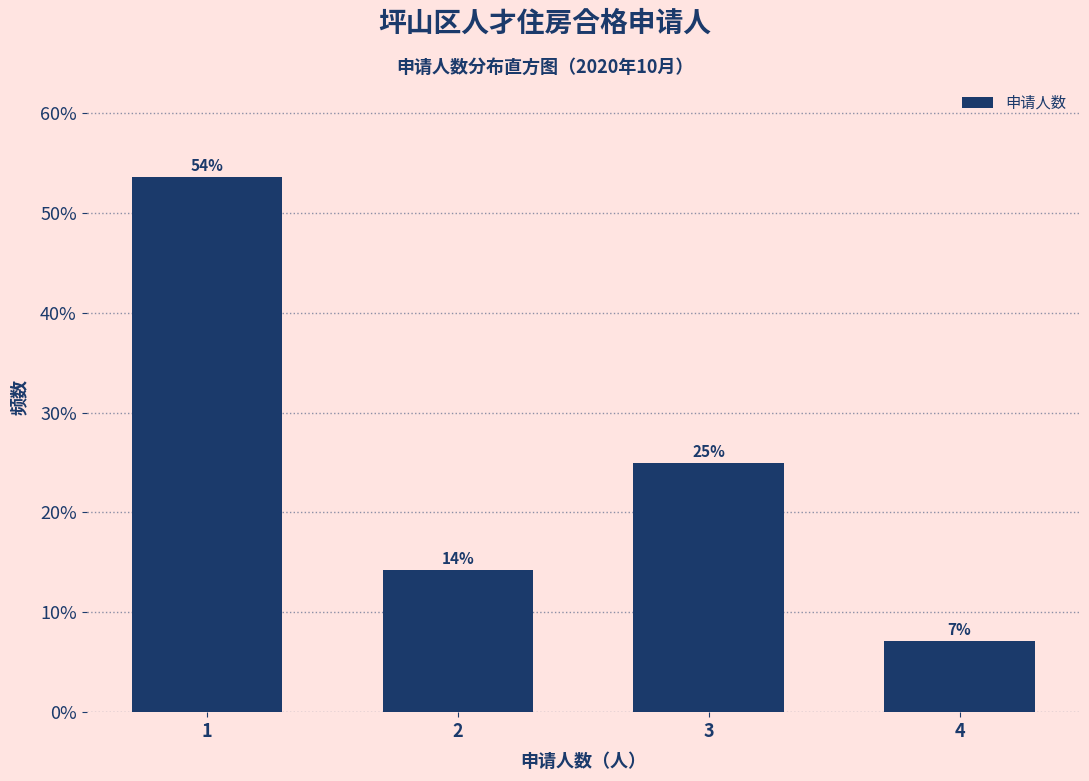

Are the bars horizontal?

No